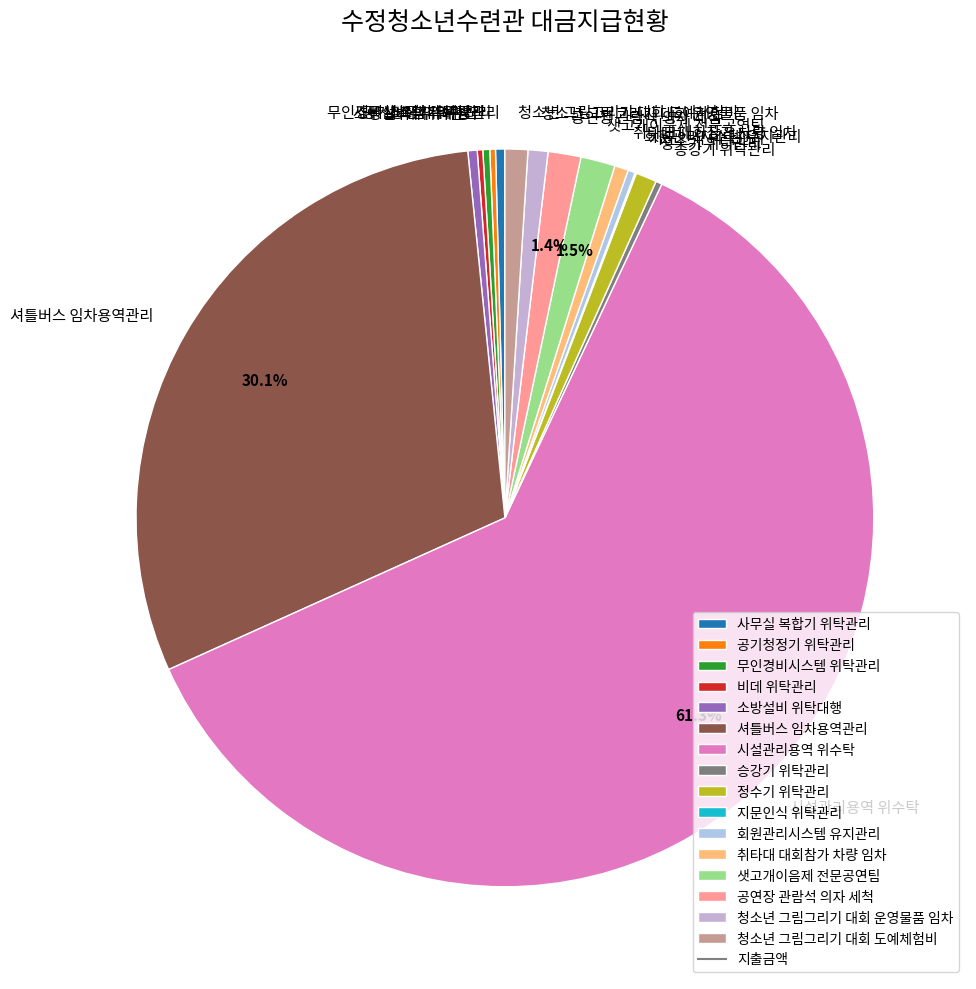

Which slice represents more than half of the pie?

시설관리용역 위수탁